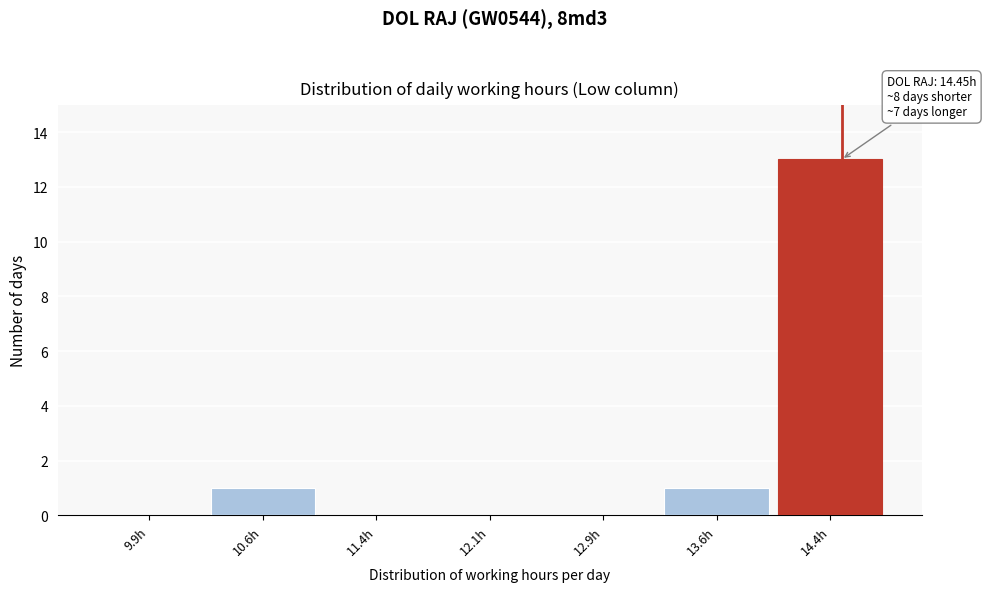

Over which range of the x-axis is the bar tallest?

14.00 to 14.75